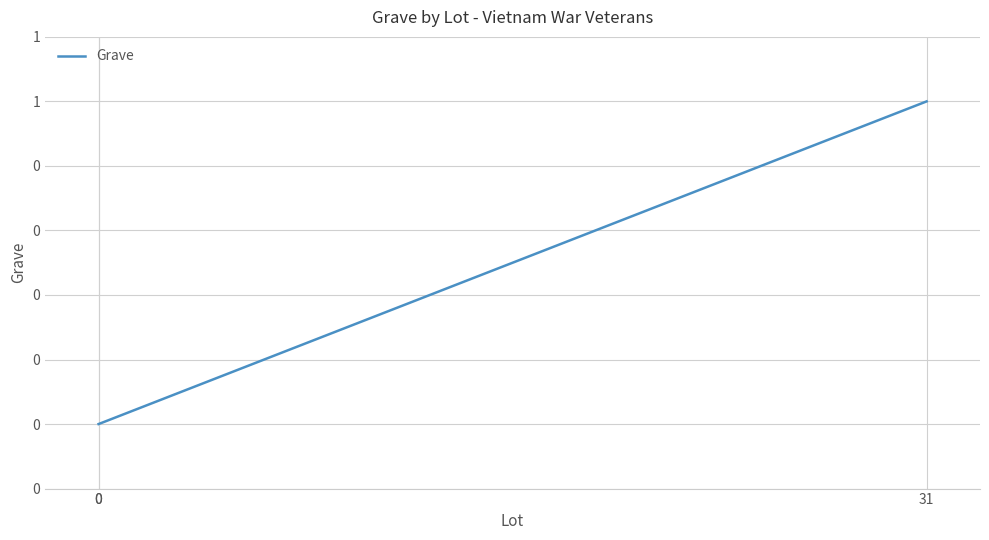

How many values are above zero?

1